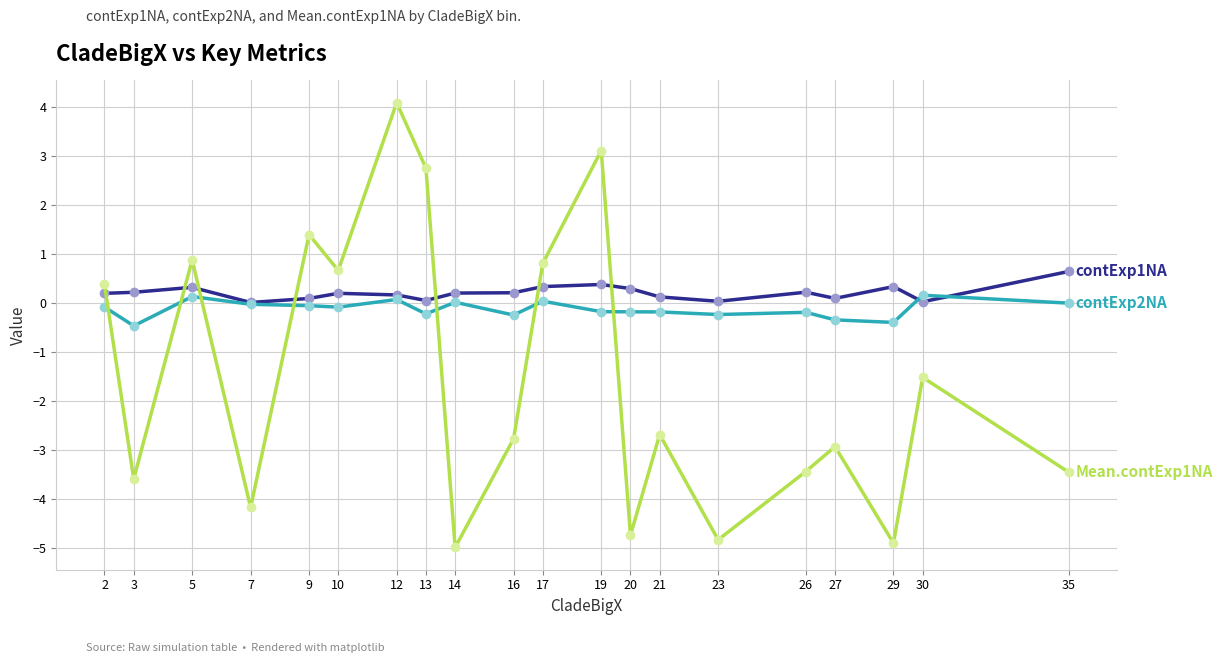

What is the total value across all series at 3?

-3.8